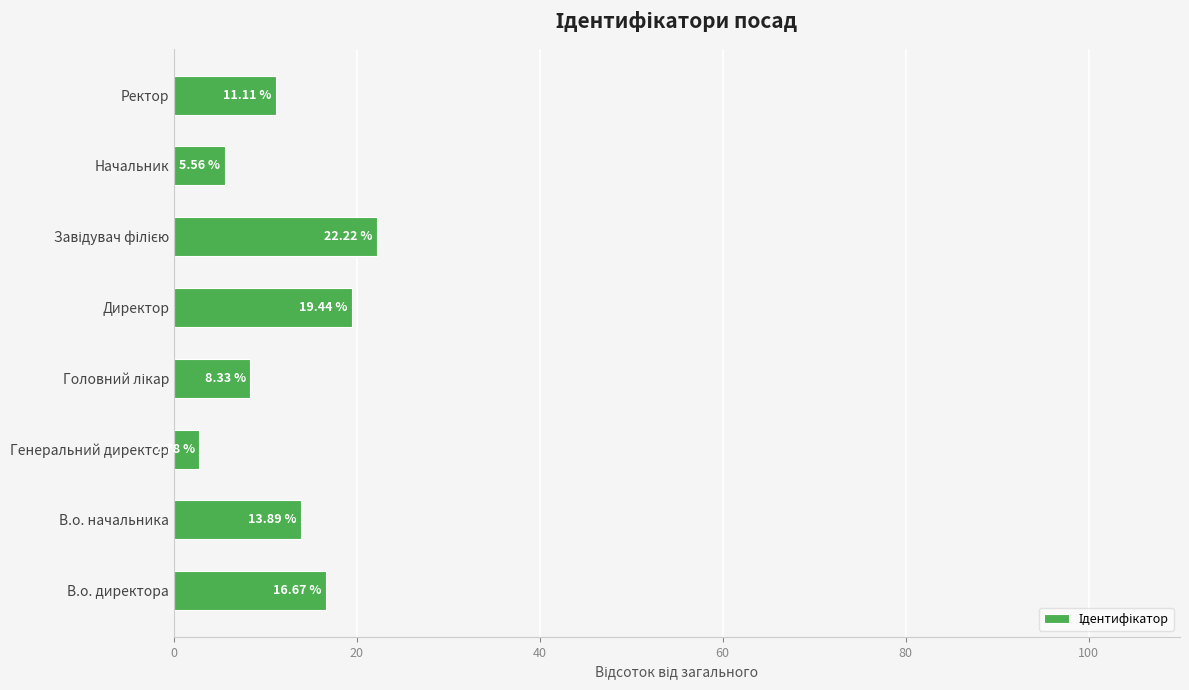

Where is the data nearest to the value 12?

Ректор